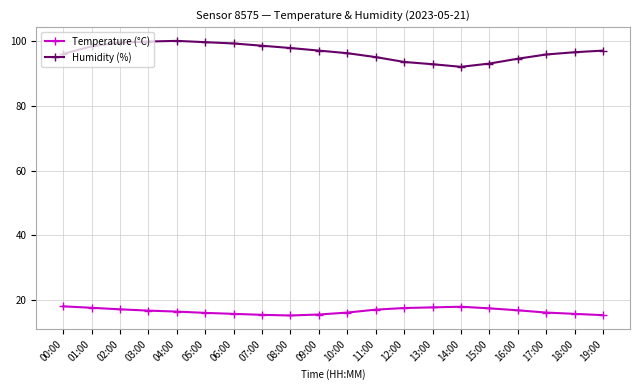

Does the chart have visible grid lines?

Yes